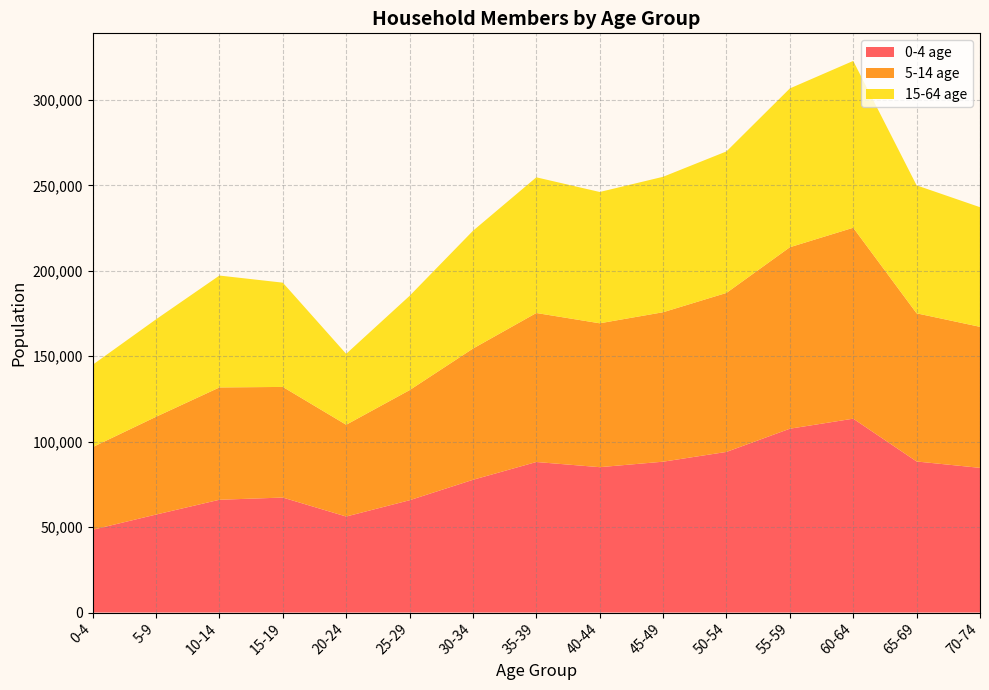

Reading left to right, extract all data points from this chart.

0-4 age: 0-4=48461	5-9=57358	10-14=66023	15-19=67308	20-24=56205	25-29=65738	30-34=77699	35-39=88118	40-44=85099	45-49=88299	50-54=94027	55-59=107612	60-64=113482	65-69=88421	70-74=84694
5-14 age: 0-4=48375	5-9=57231	10-14=65733	15-19=64758	20-24=53709	25-29=64436	30-34=76808	35-39=87220	40-44=84218	45-49=87488	50-54=93064	55-59=106221	60-64=111757	65-69=86722	70-74=82553
15-64 age: 0-4=48196	5-9=57046	10-14=65505	15-19=61031	20-24=41512	25-29=55190	30-34=68939	35-39=79425	40-44=76857	45-49=79286	50-54=82843	55-59=92957	60-64=97657	65-69=74911	70-74=70023